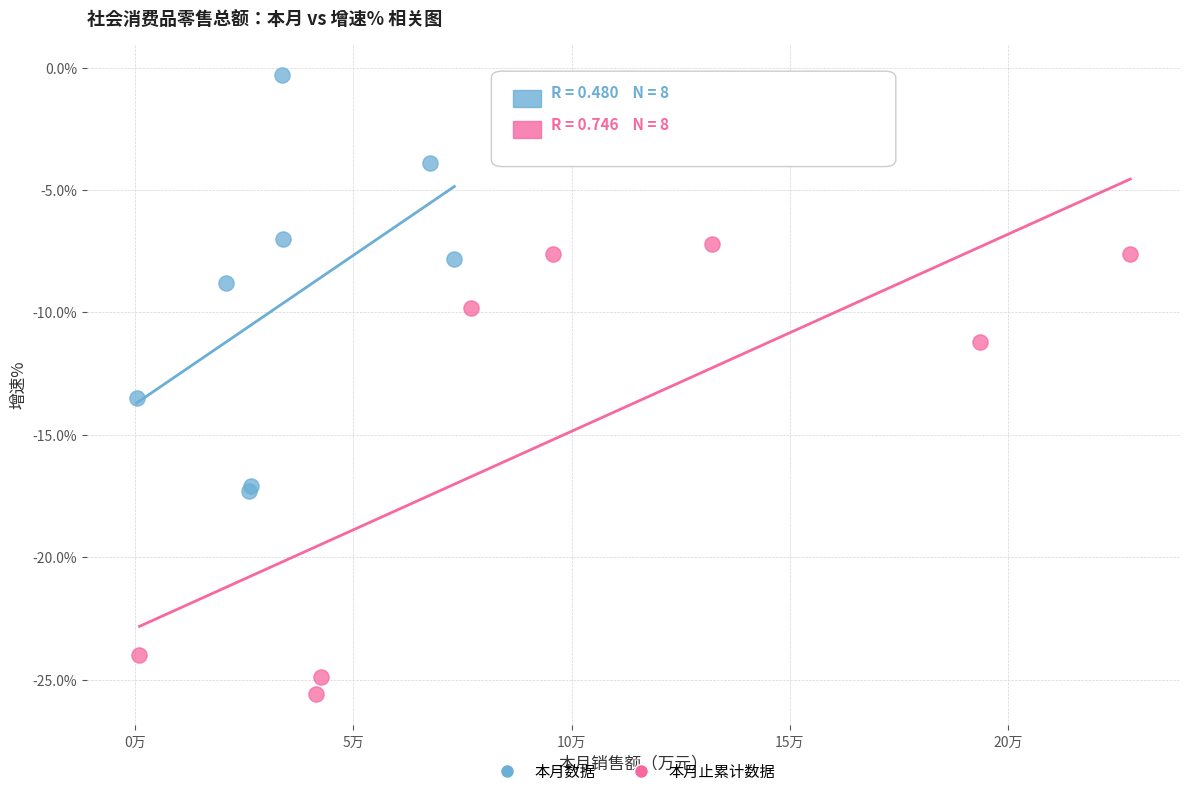

Which series has the largest Y range (max minus min)?

本月止累计数据